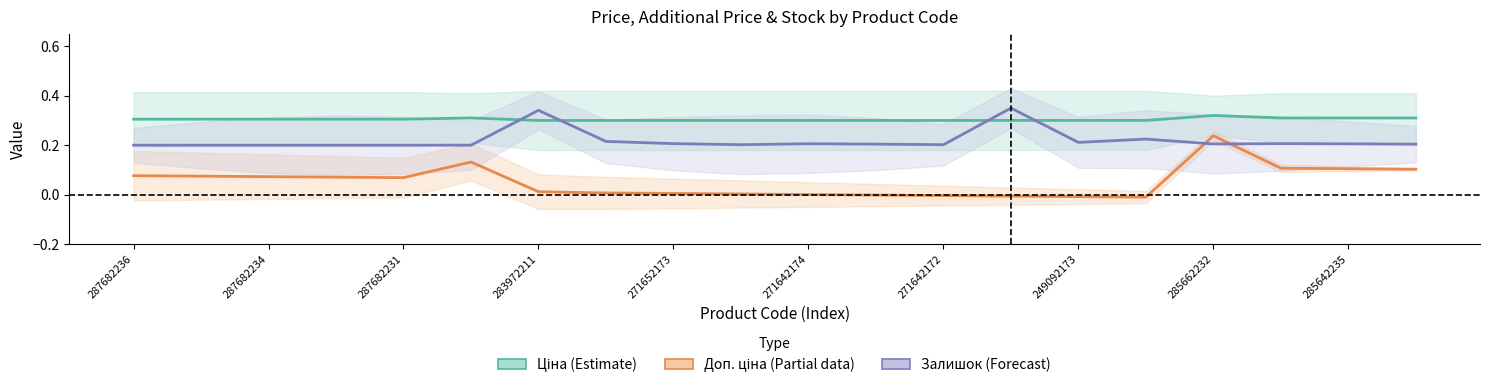

Is the value of Залишок (Forecast) at 11 greater than the value of Доп. ціна (Partial) at 287682231?

Yes